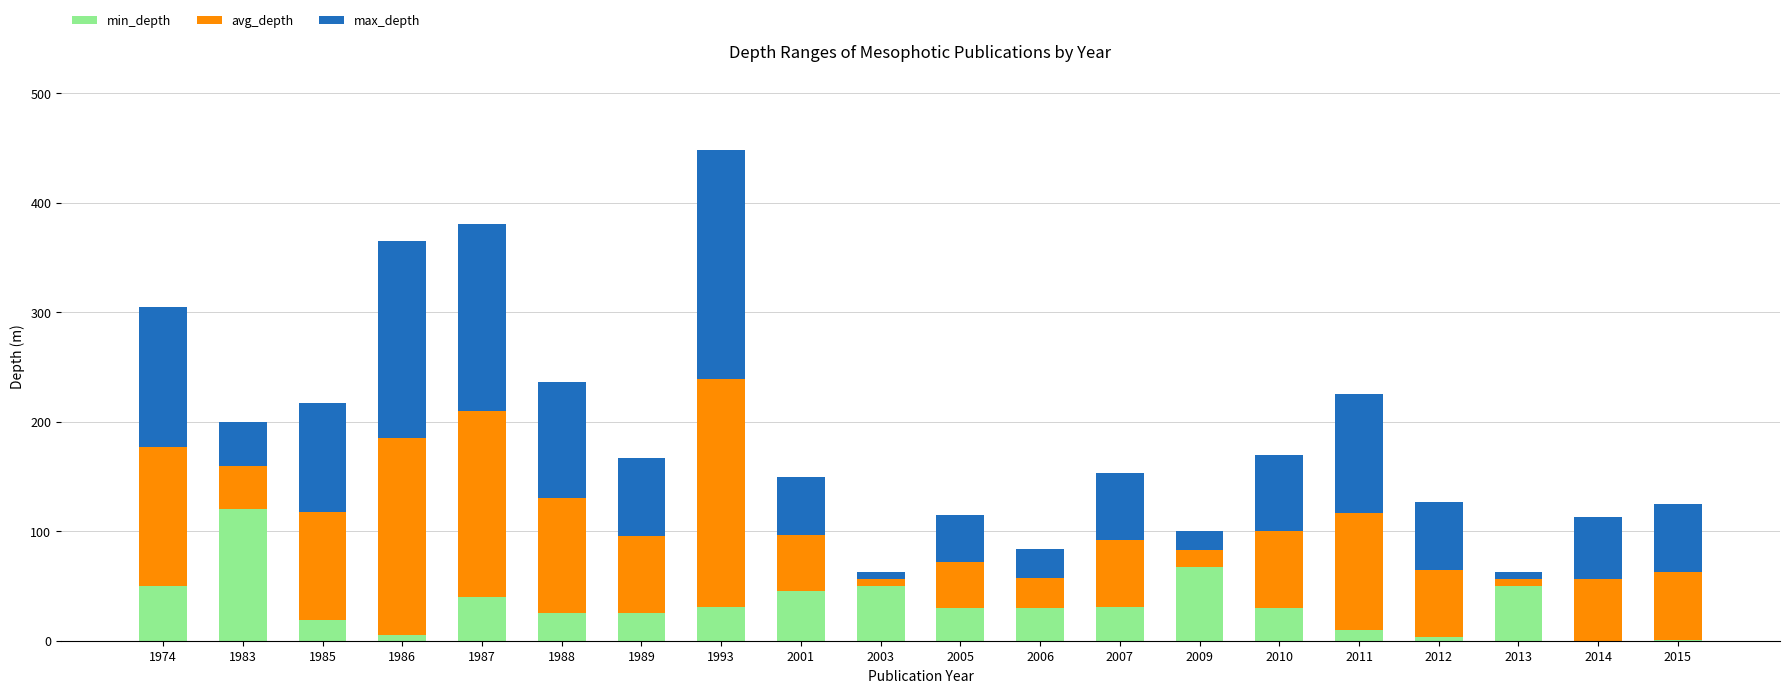

Is it true that min_depth equals 71 at 1987?

False